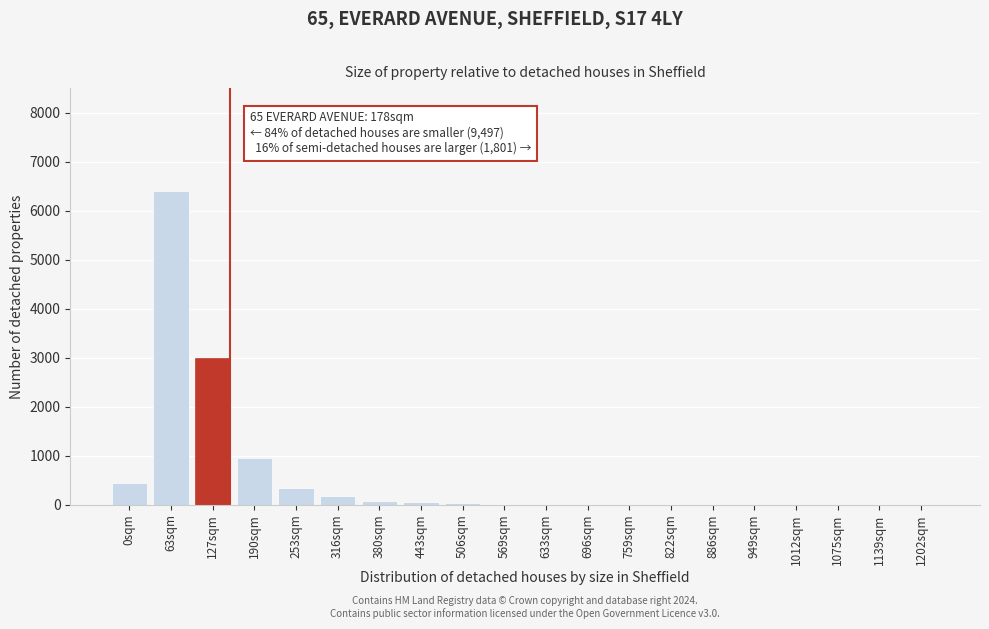

At which label is the value closest to 3200?

127sqm